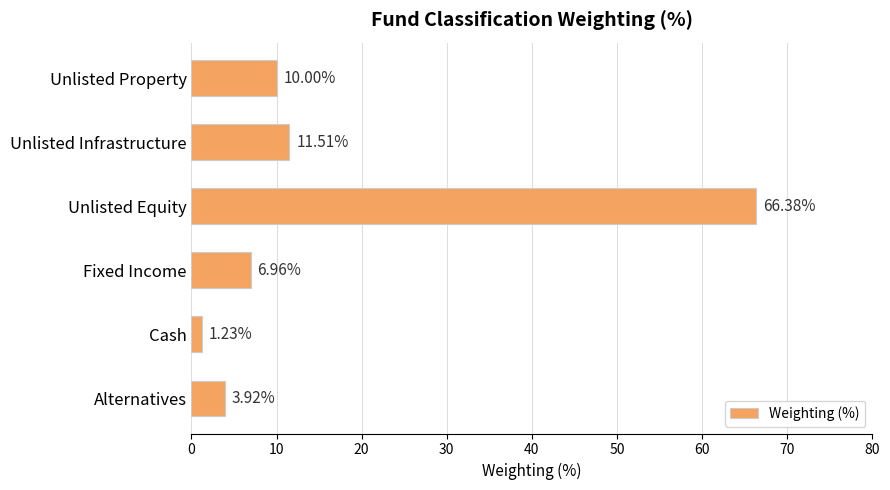

What is the difference between the second highest and minimum values?

10.3